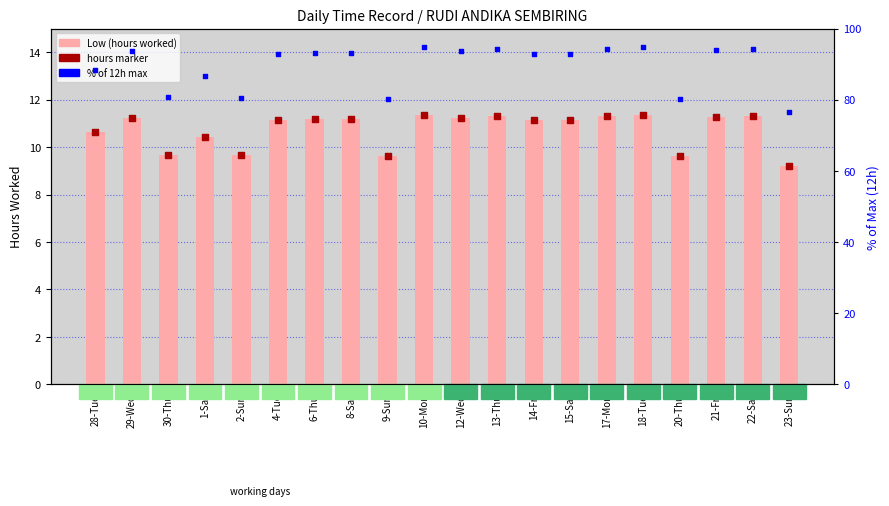

At how many categories does at least one series exceed 63?

20